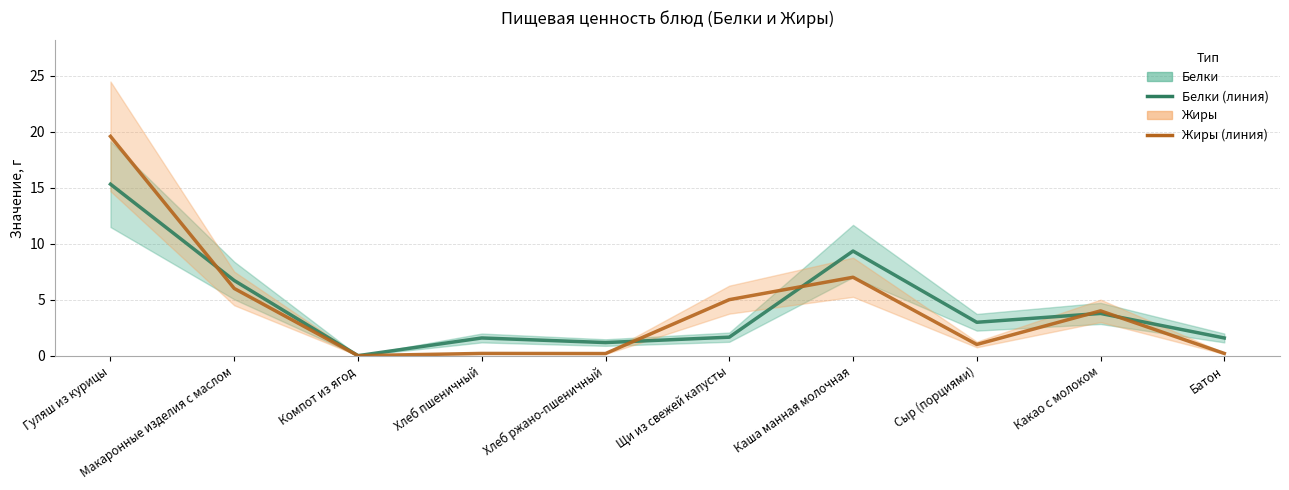

What is the difference between the highest and lowest values at Щи из свежей капусты?

3.4